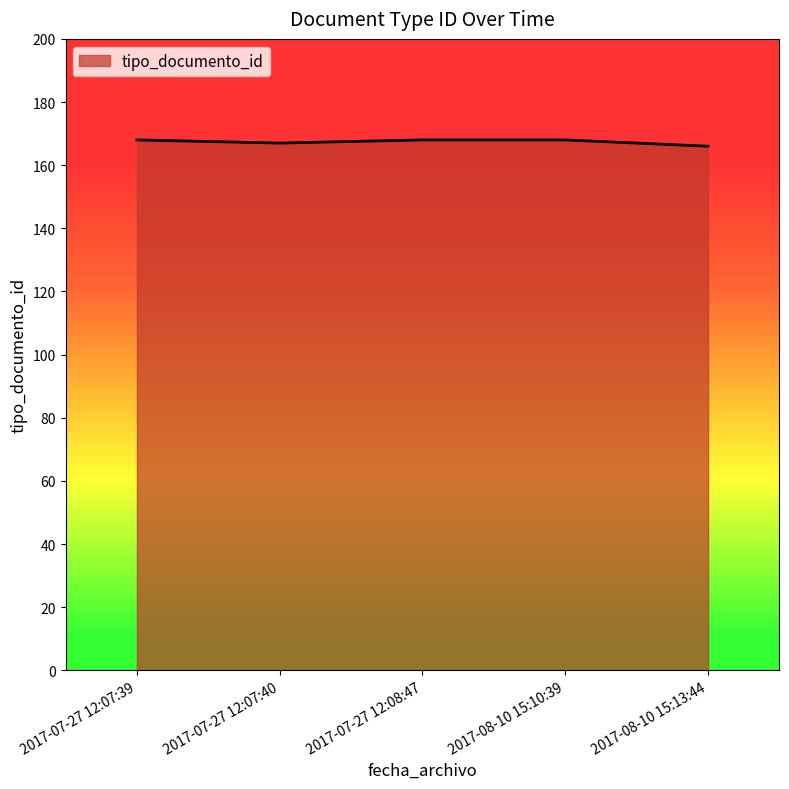

What is the greatest value displayed?

168